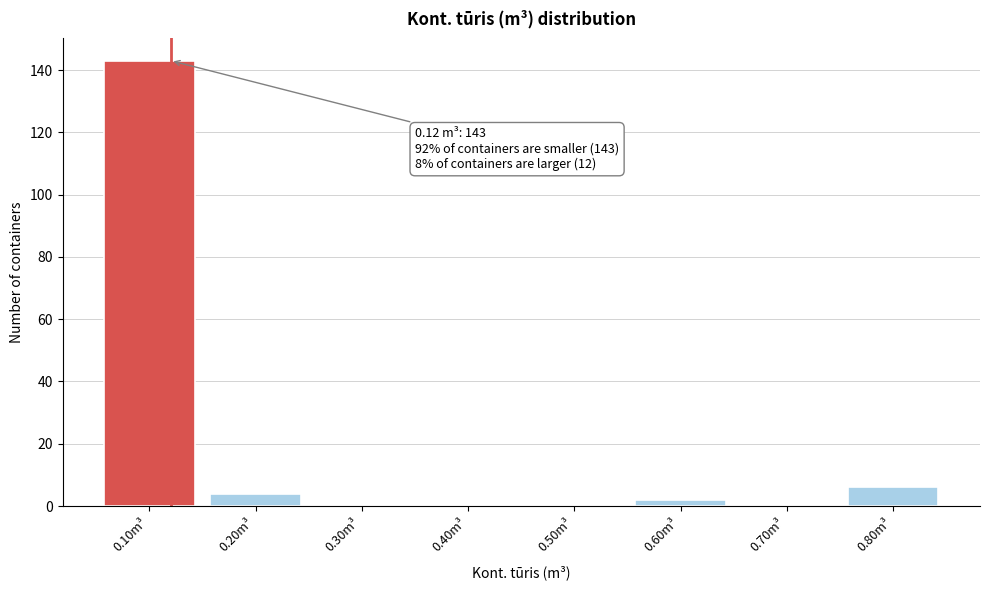

Over which range of the x-axis is the bar tallest?

0.05 to 0.15